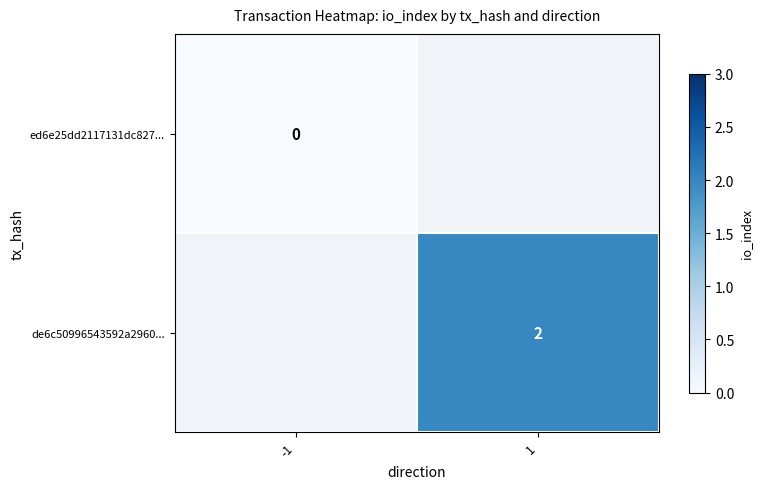

Between 1 and -1, which is larger?

-1